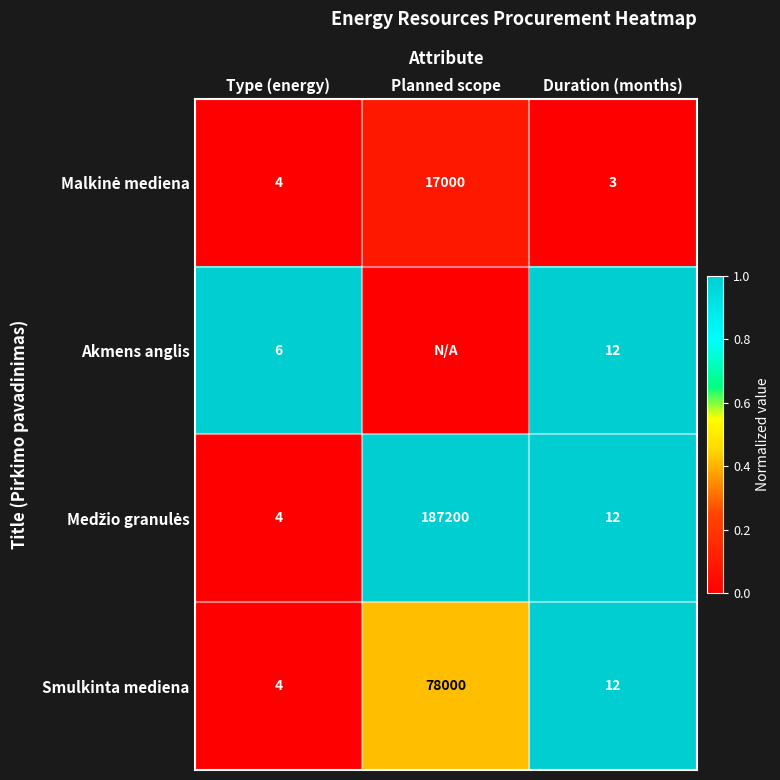

At which label does Smulkinta mediena reach its minimum?

Type (energy)